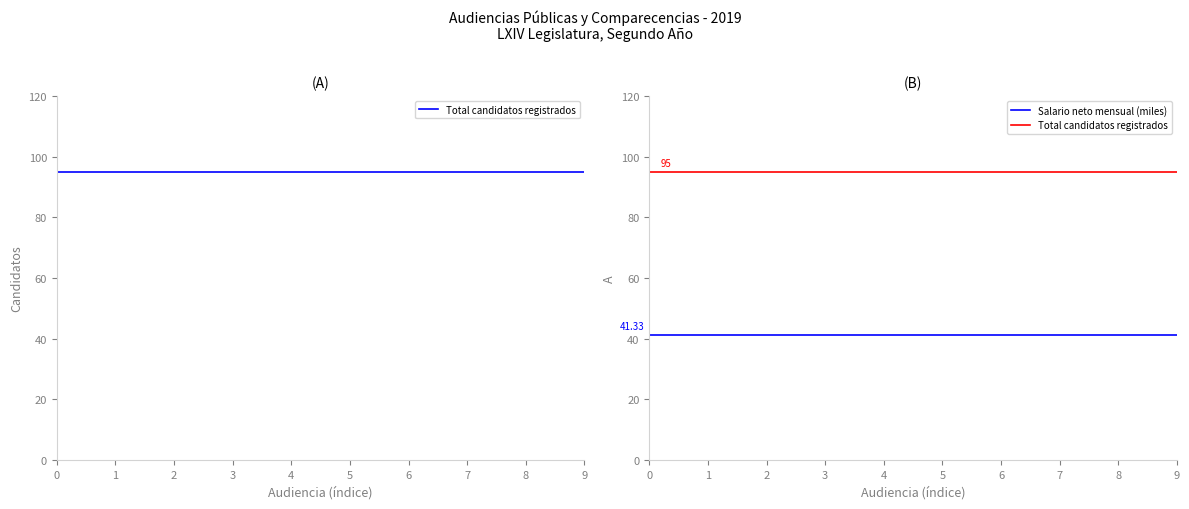

Which series has the largest range (max minus min)?

Total candidatos registrados